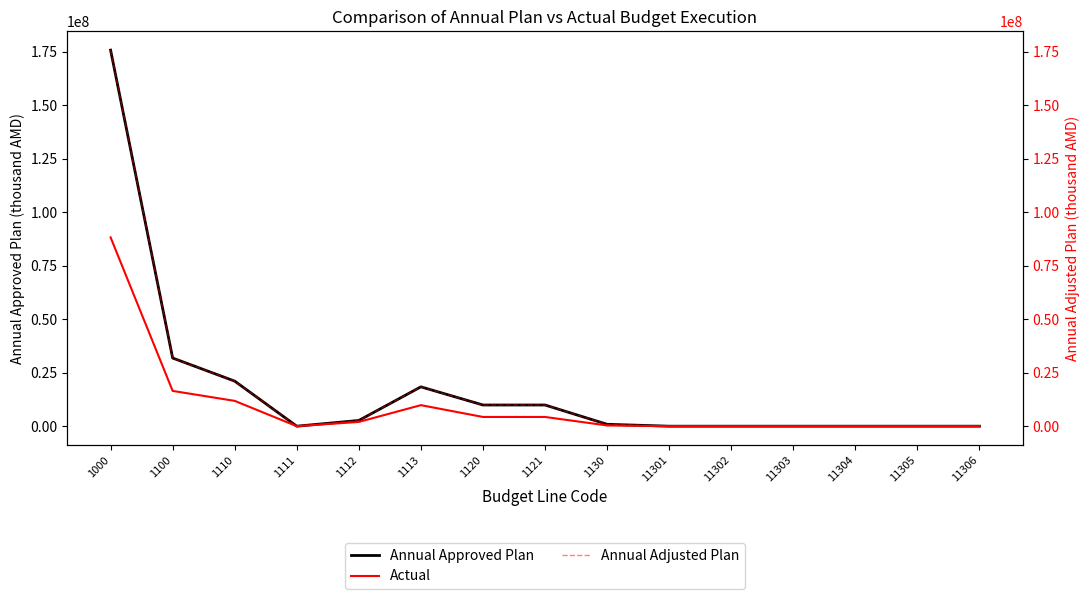

True or false: Actual and Annual Approved Plan cross at least once.

False